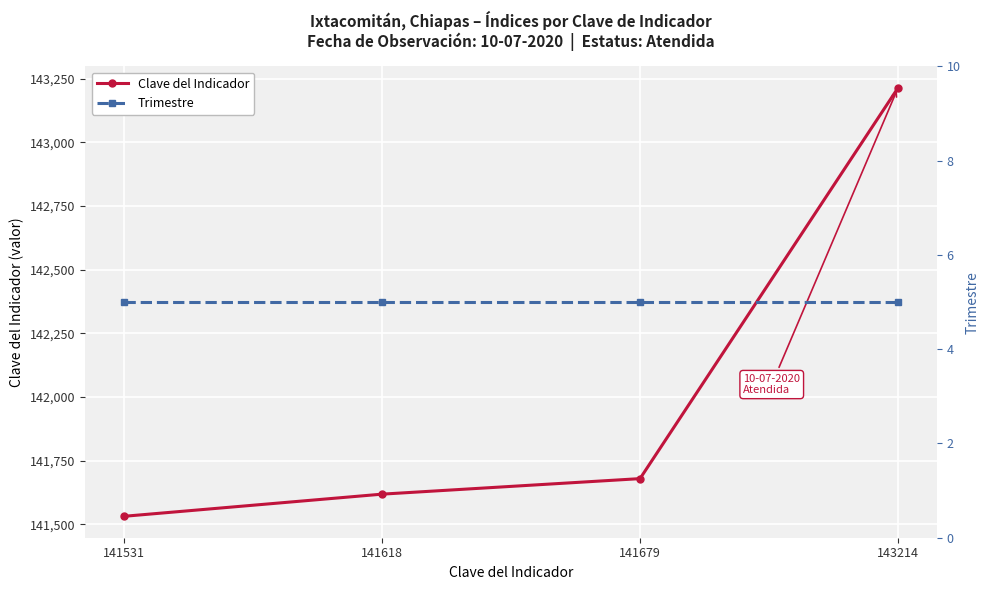

Count the number of data series in this chart.

2